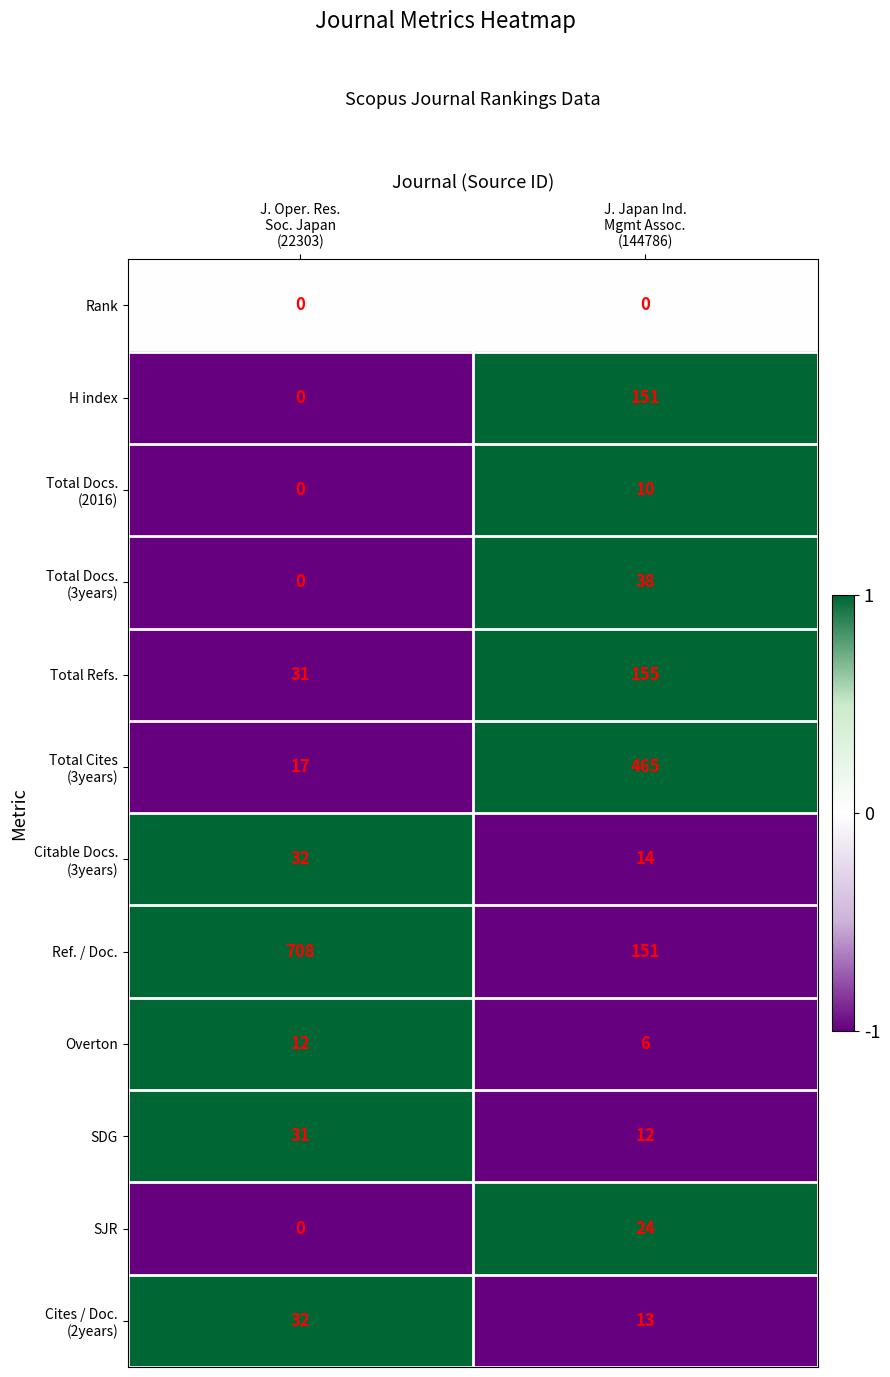

At how many categories does at least one series exceed 0?

2